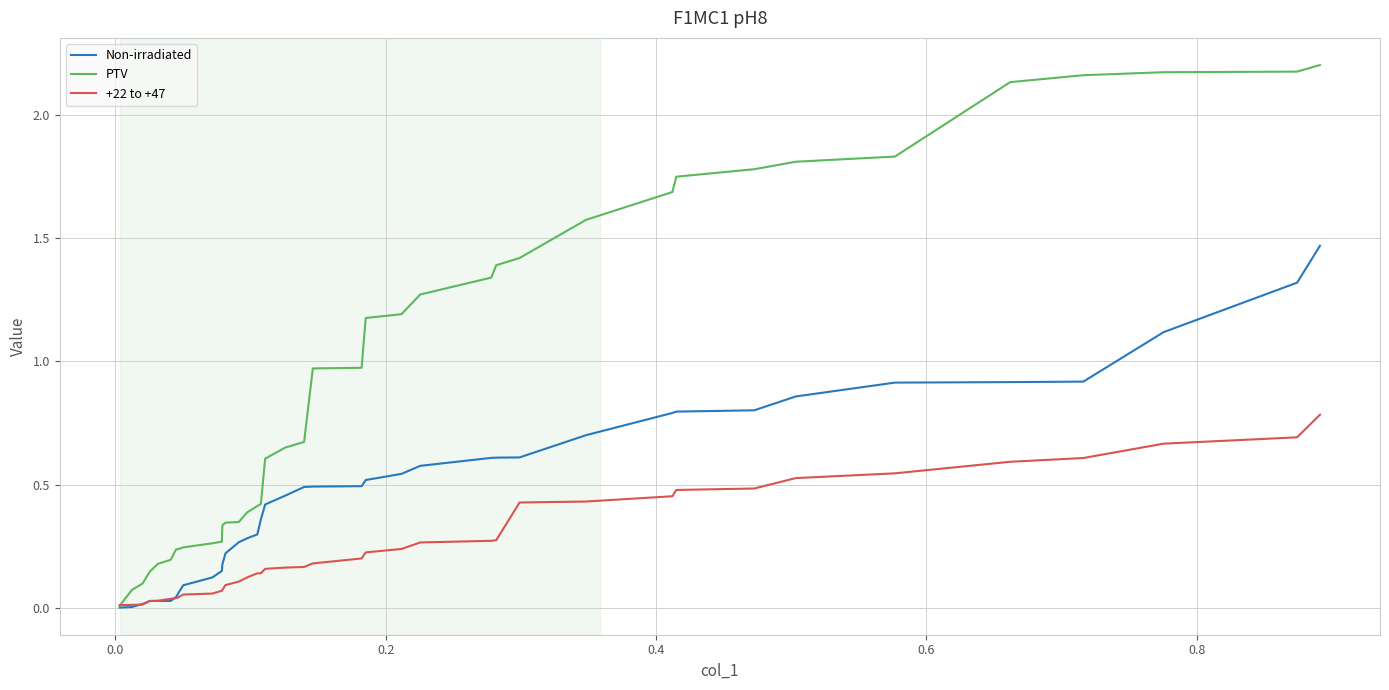

List the series in order of their overall mean, lowest first.

+22 to +47, Non-irradiated, PTV